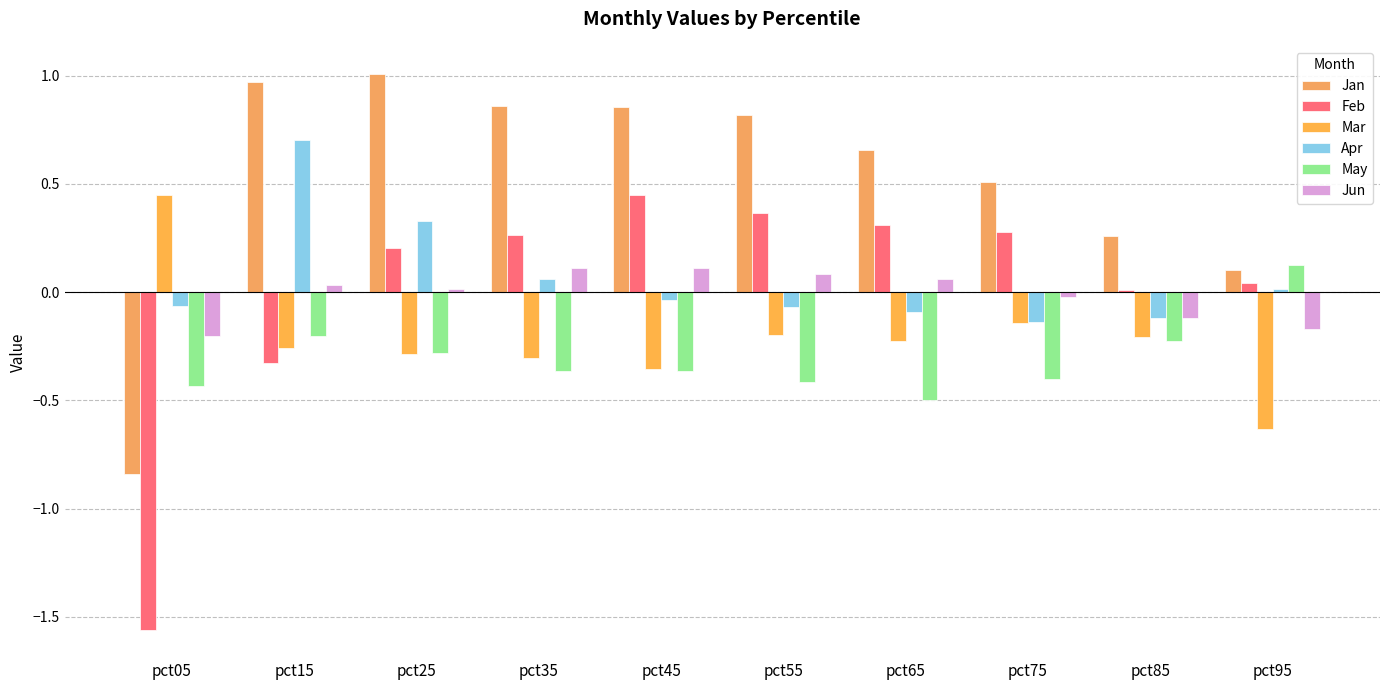

What is the lowest value of the Jun series?

-0.2